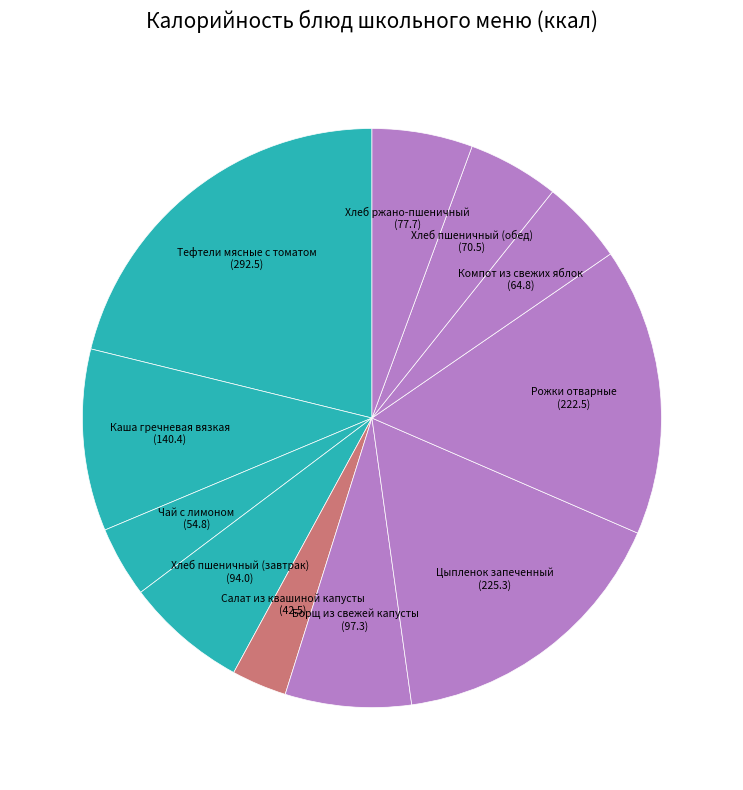

Count the number of slices in the pie.

11